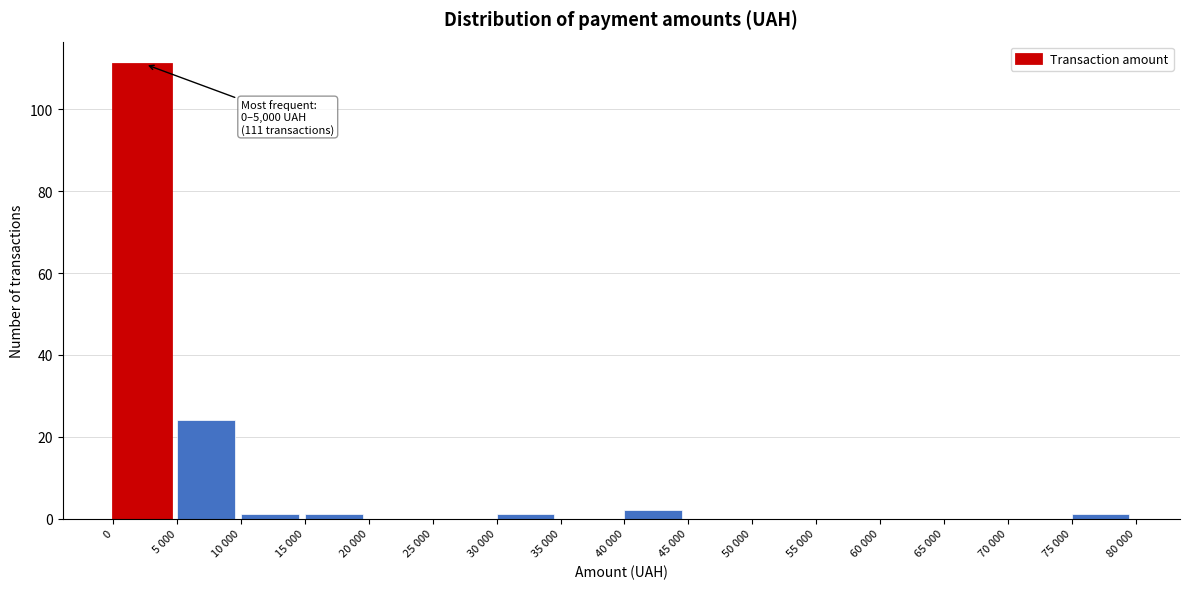

Reading left to right, list all the values displayed in this chart.

0=111	5 000=24	10 000=1	15 000=1	20 000=0	25 000=0	30 000=1	35 000=0	40 000=2	45 000=0	50 000=0	55 000=0	60 000=0	65 000=0	70 000=0	75 000=1